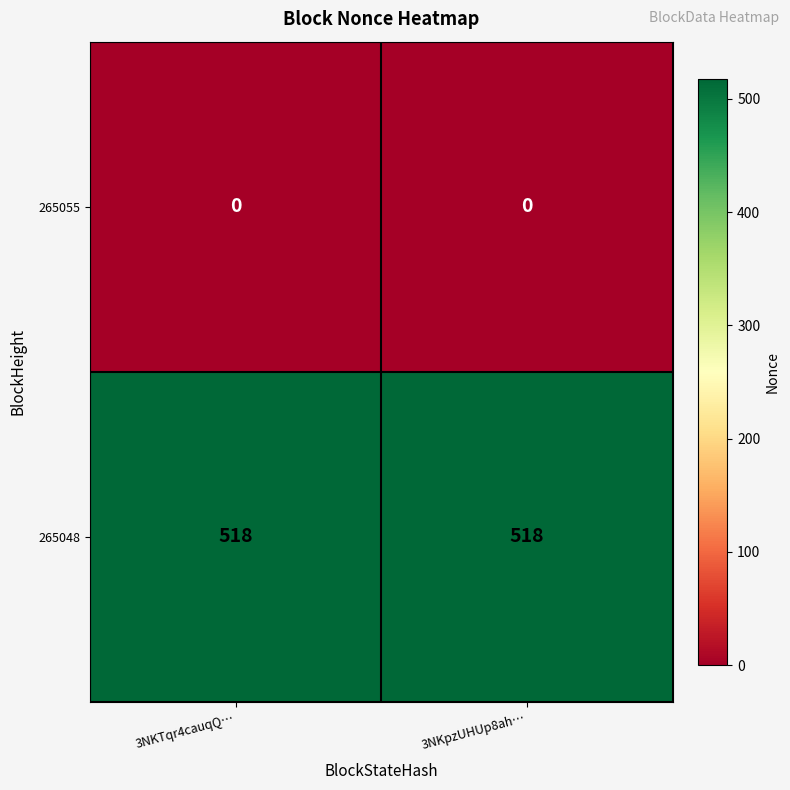

Which series has the largest total across all categories?

265048